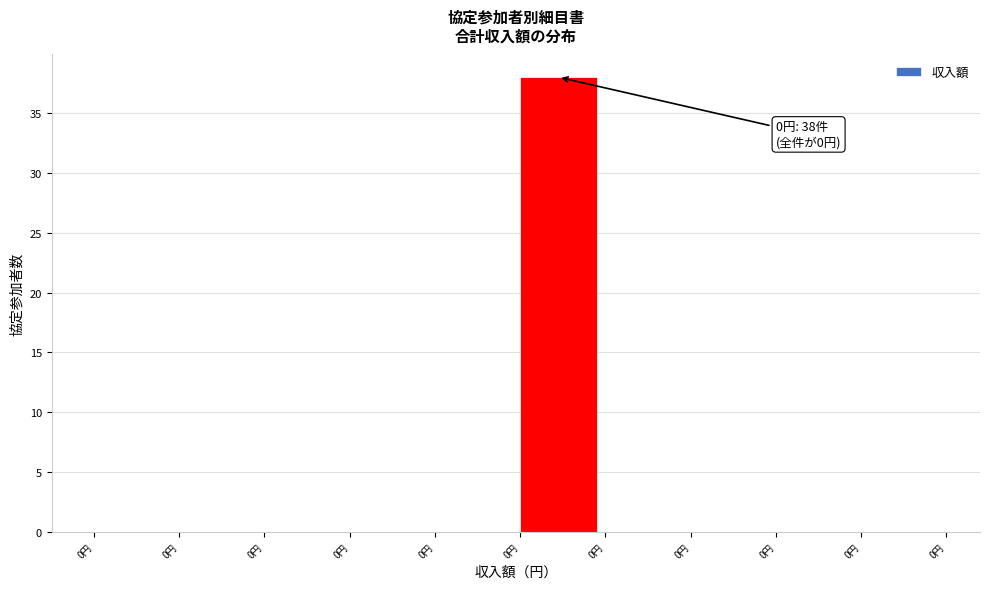

Count the number of data series in this chart.

1